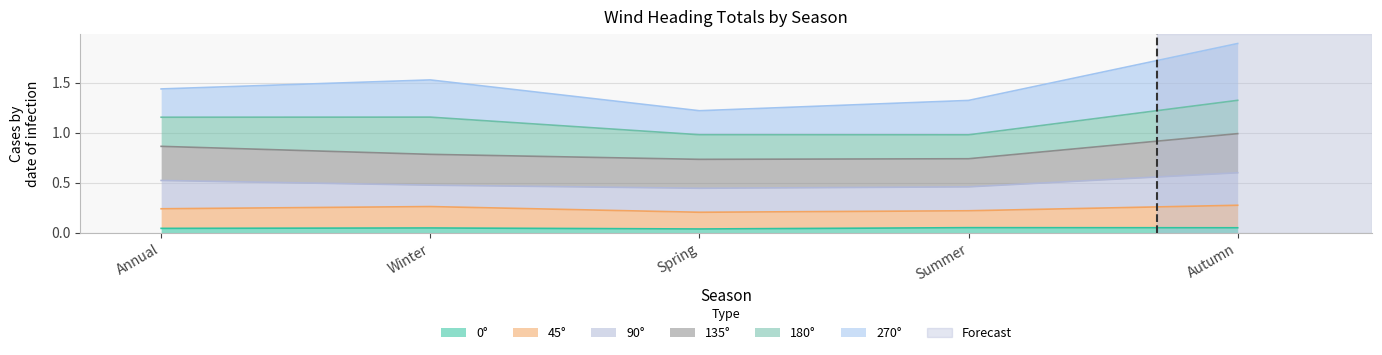

True or false: 45° and 135° cross at least once.

False